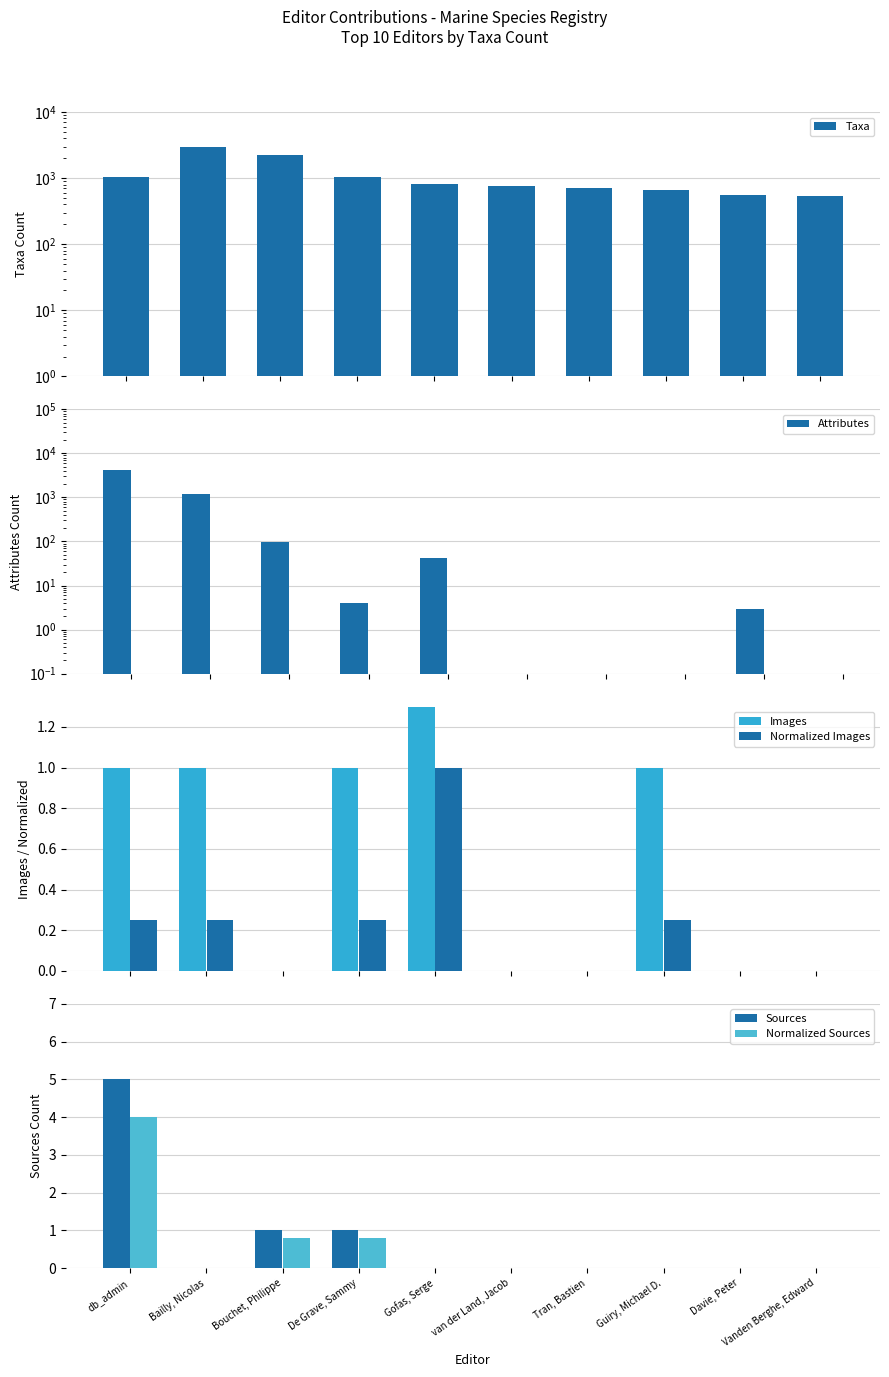

Read the Sources value at De Grave, Sammy.

1.0